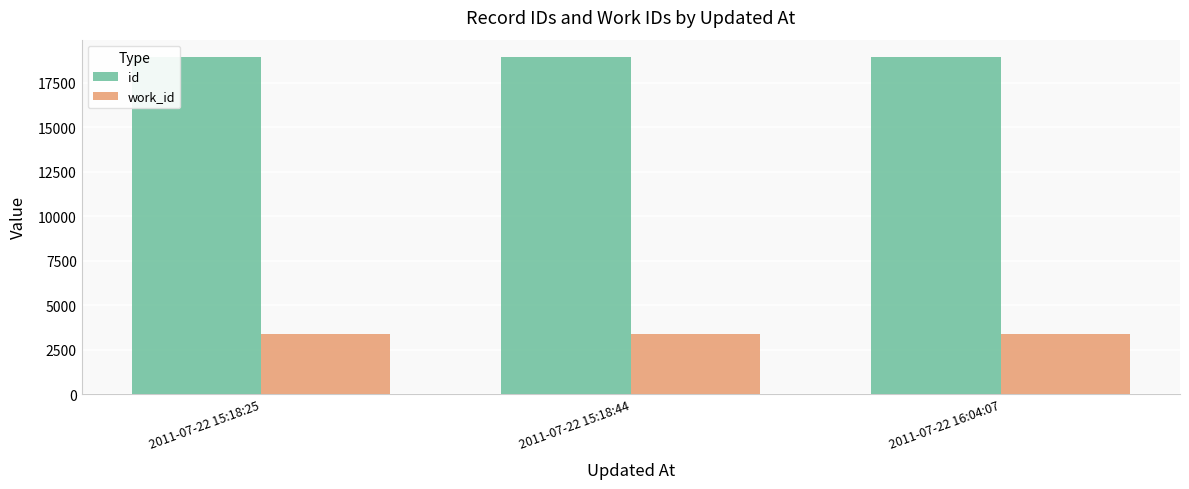

What is the lowest value of the id series?

18961